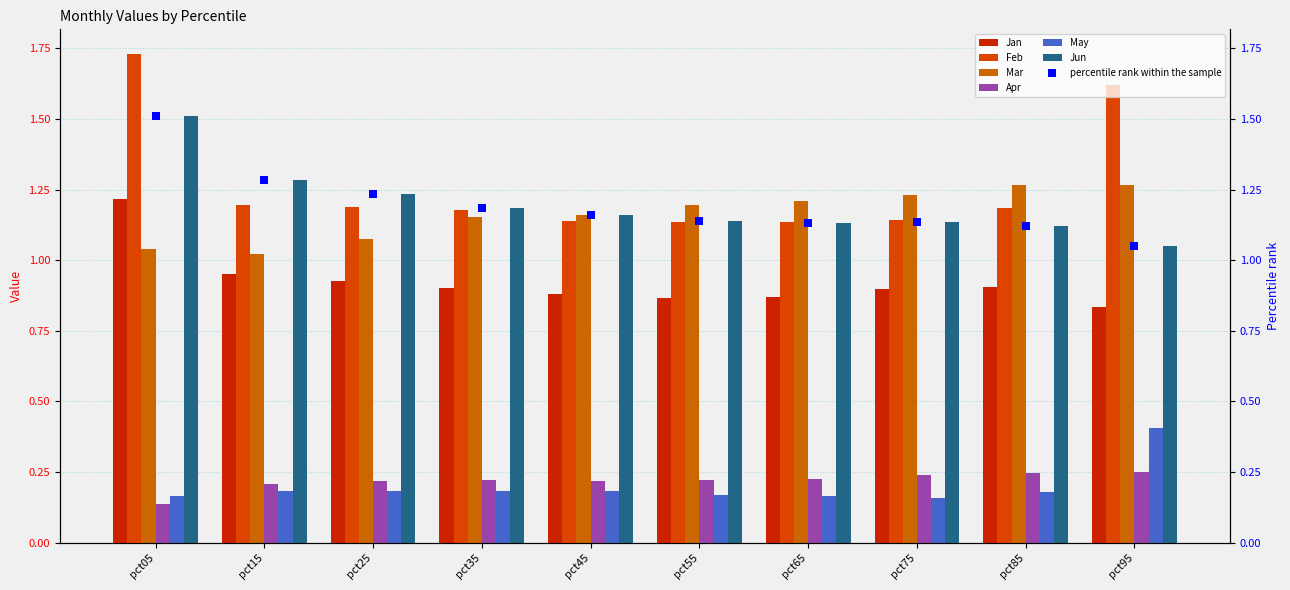

At how many categories does at least one series exceed 0?

10